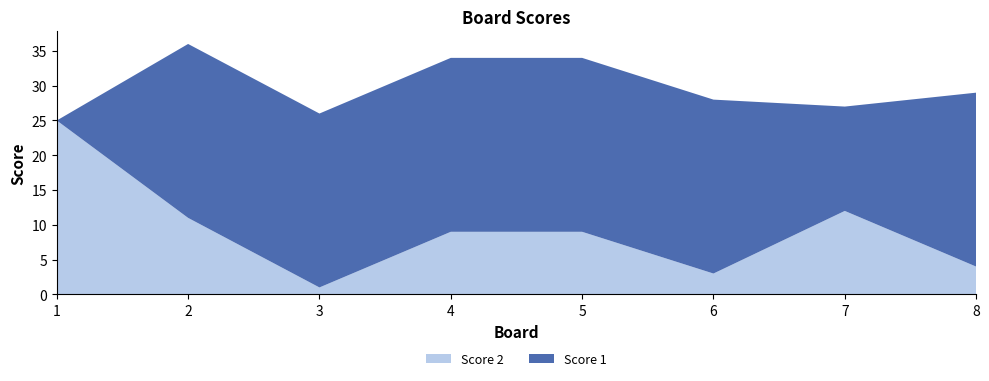

Reading left to right, what are all the values shown in this chart?

Score 2: 1=25	2=11	3=1	4=9	5=9	6=3	7=12	8=4
Score 1: 1=0	2=25	3=25	4=25	5=25	6=25	7=15	8=25